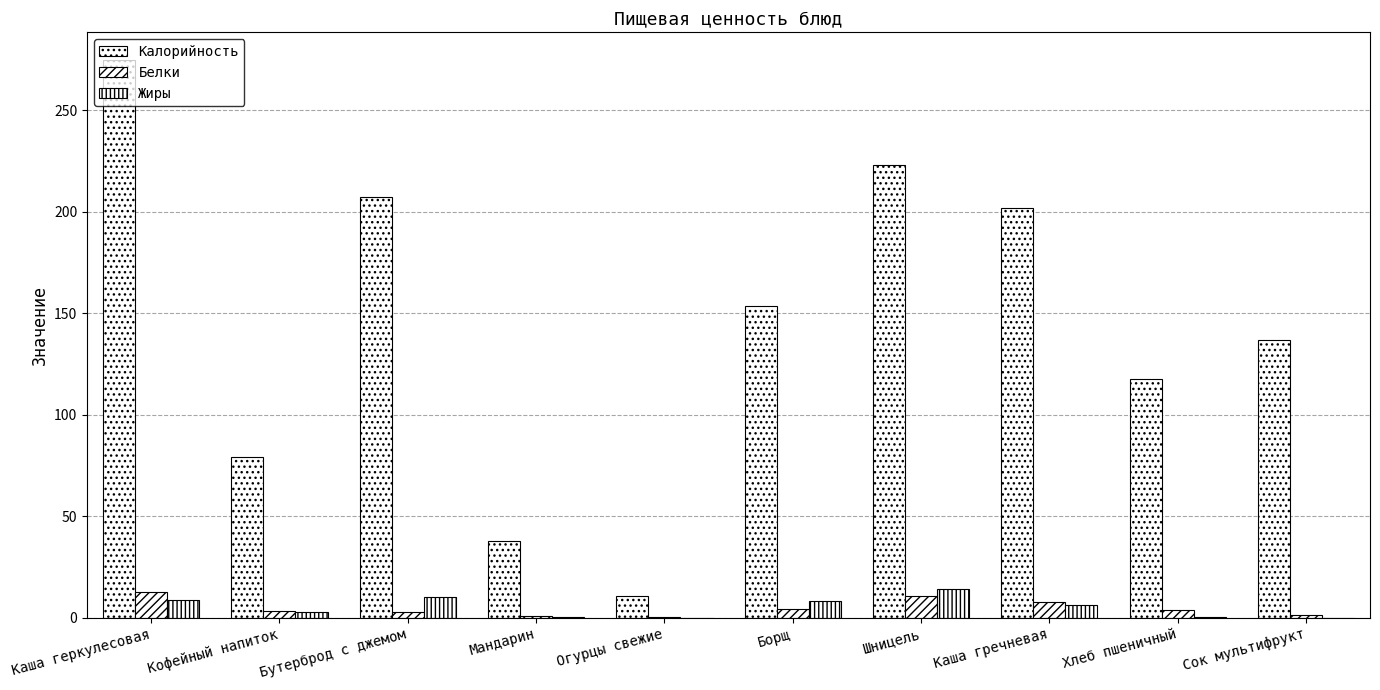

Are the bars horizontal?

No